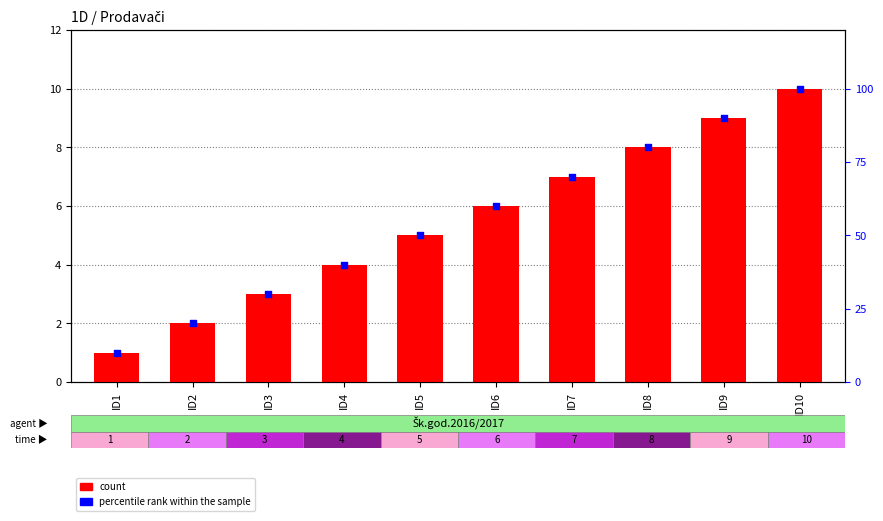

What is the total value across all series at ID1?

11